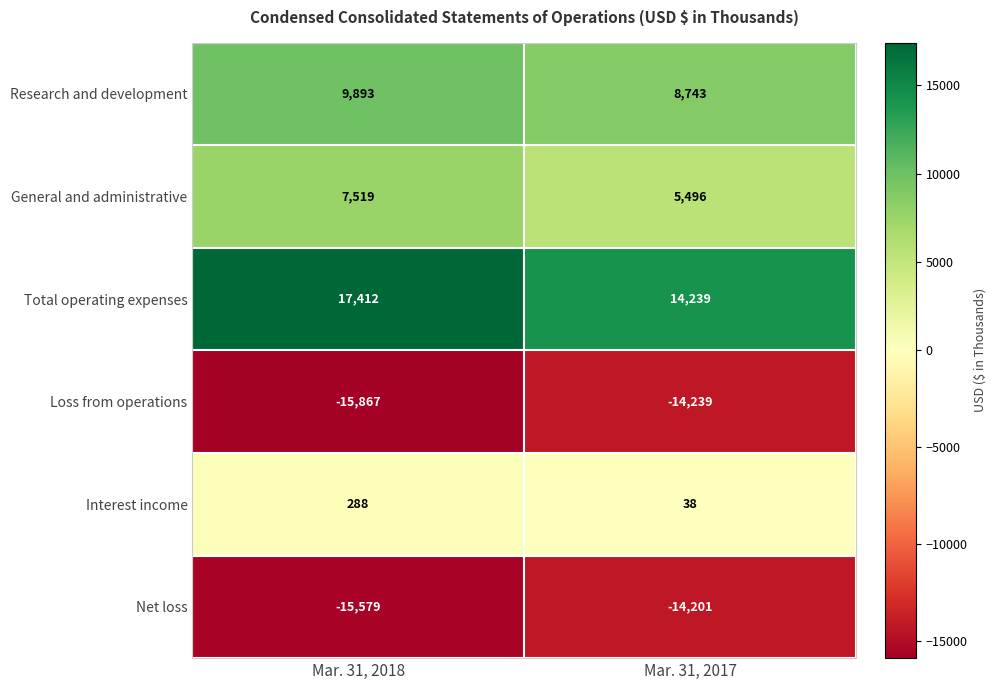

Rank the series by their maximum value, from lowest to highest.

Loss from operations, Net loss, Interest income, General and administrative, Research and development, Total operating expenses